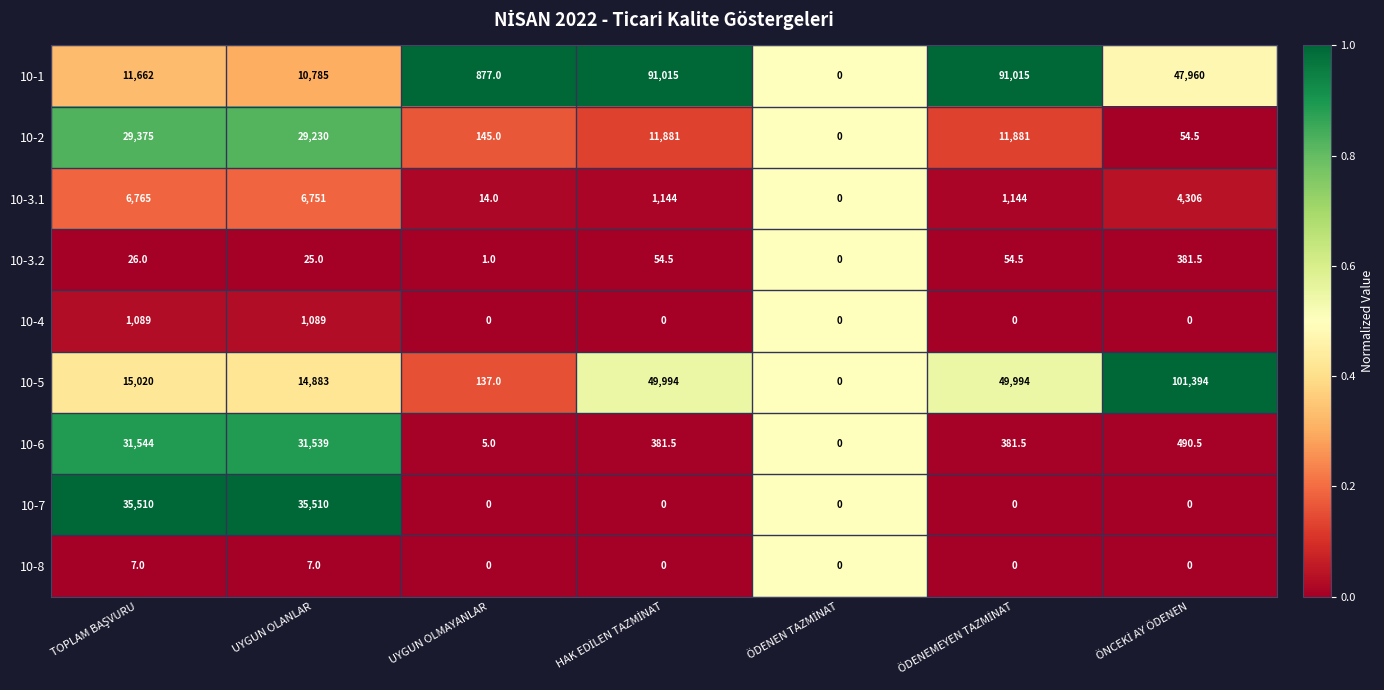

What is the highest value of the 10-8 series?

7.0